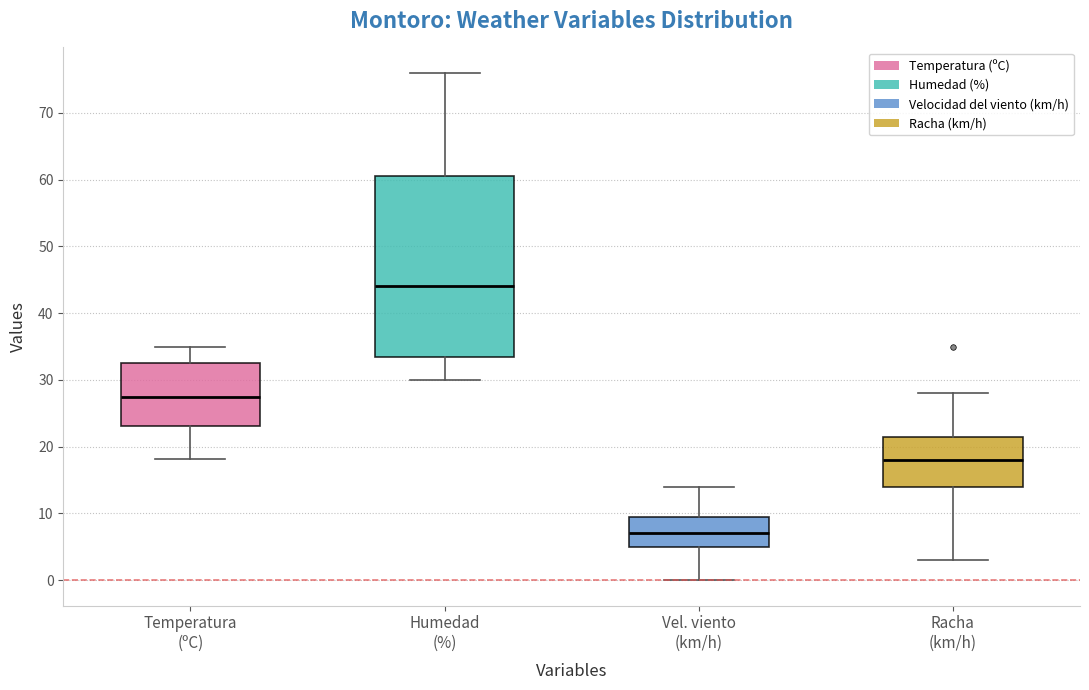

Which box's median line is the highest?

Humedad (%)